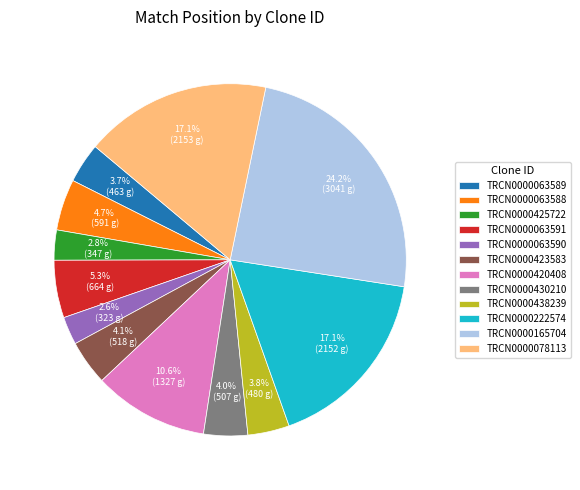

Which category has the biggest portion of the pie?

TRCN0000165704